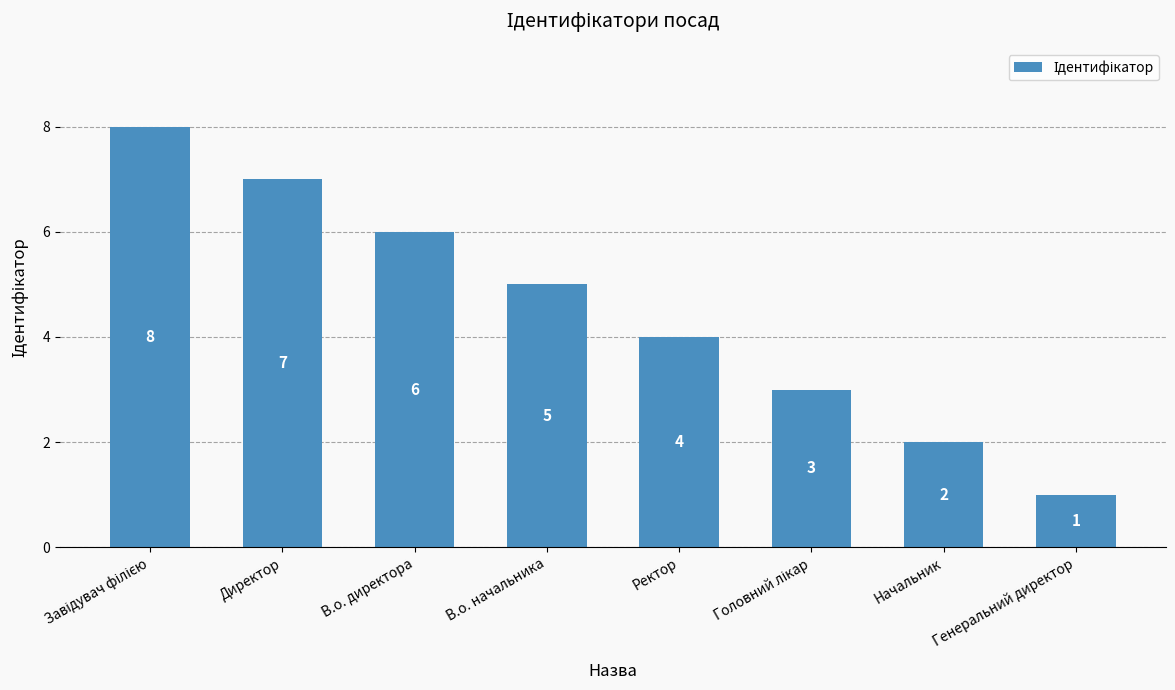

What is the value of the 2nd bar from the left?

7